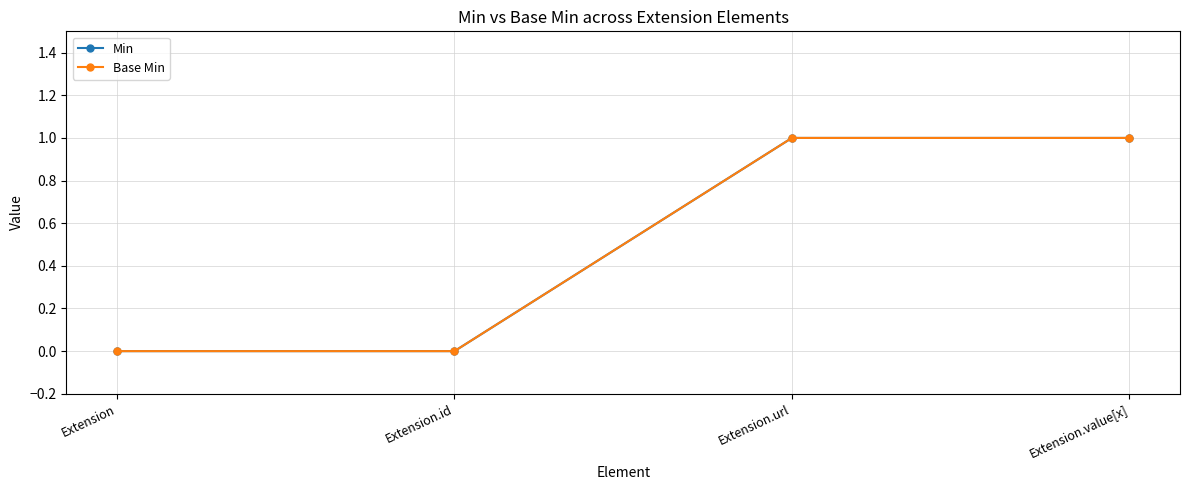

True or false: Base Min and Min cross at least once.

False